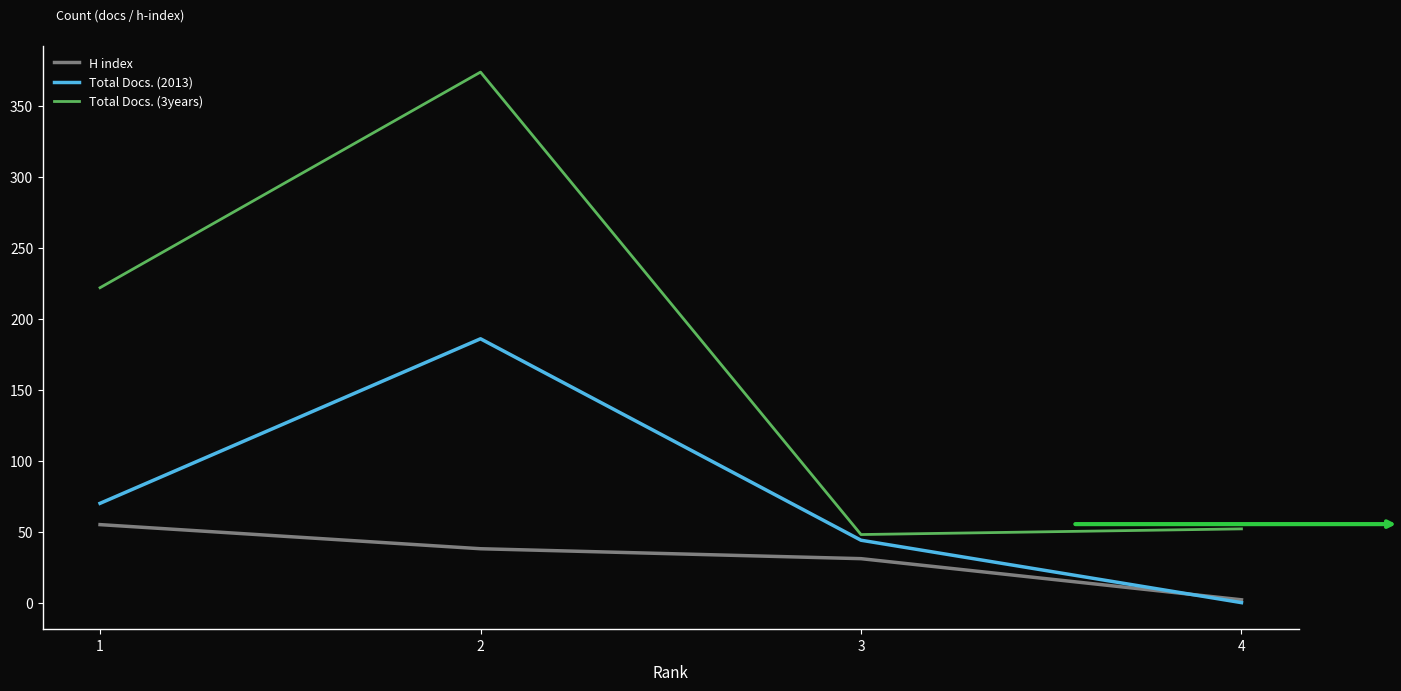

Between 1 and 4, which series saw the biggest shift?

Total Docs. (3years)